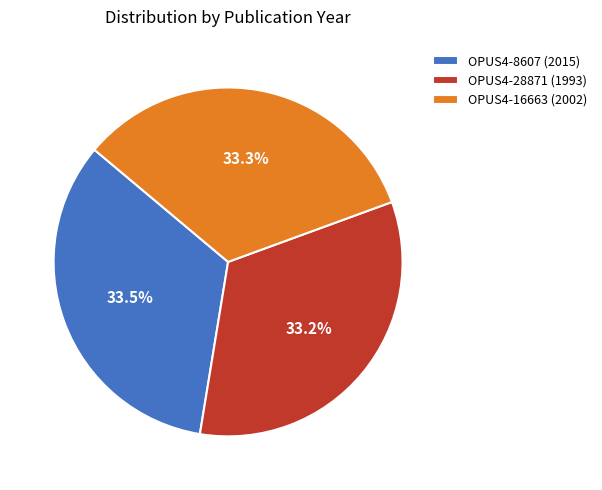

Combined, what portion of the pie is OPUS4-16663 and OPUS4-8607?

66.8%